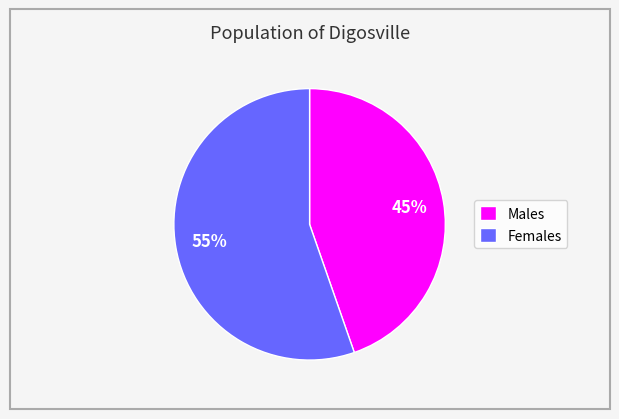

Combined, do Males and Females account for over 50%?

Yes